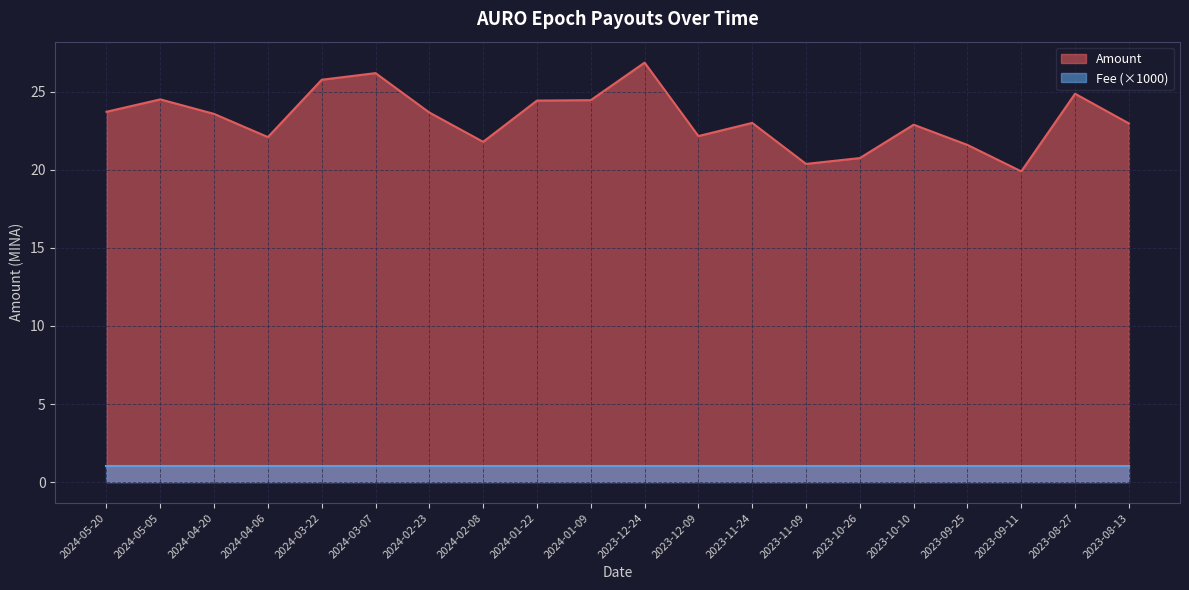

Reading left to right, transcribe all the data shown in this chart.

2024-05-20=23.7	2024-05-05=24.5	2024-04-20=23.6	2024-04-06=22.1	2024-03-22=25.8	2024-03-07=26.2	2024-02-23=23.7	2024-02-08=21.8	2024-01-22=24.4	2024-01-09=24.5	2023-12-24=26.9	2023-12-09=22.2	2023-11-24=23.0	2023-11-09=20.4	2023-10-26=20.8	2023-10-10=22.9	2023-09-25=21.6	2023-09-11=19.9	2023-08-27=24.9	2023-08-13=23.0